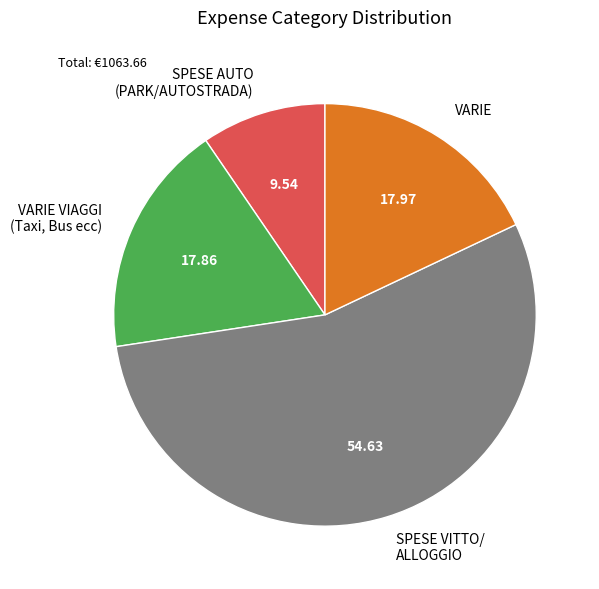

Which category has the biggest portion of the pie?

SPESE VITTO/ ALLOGGIO